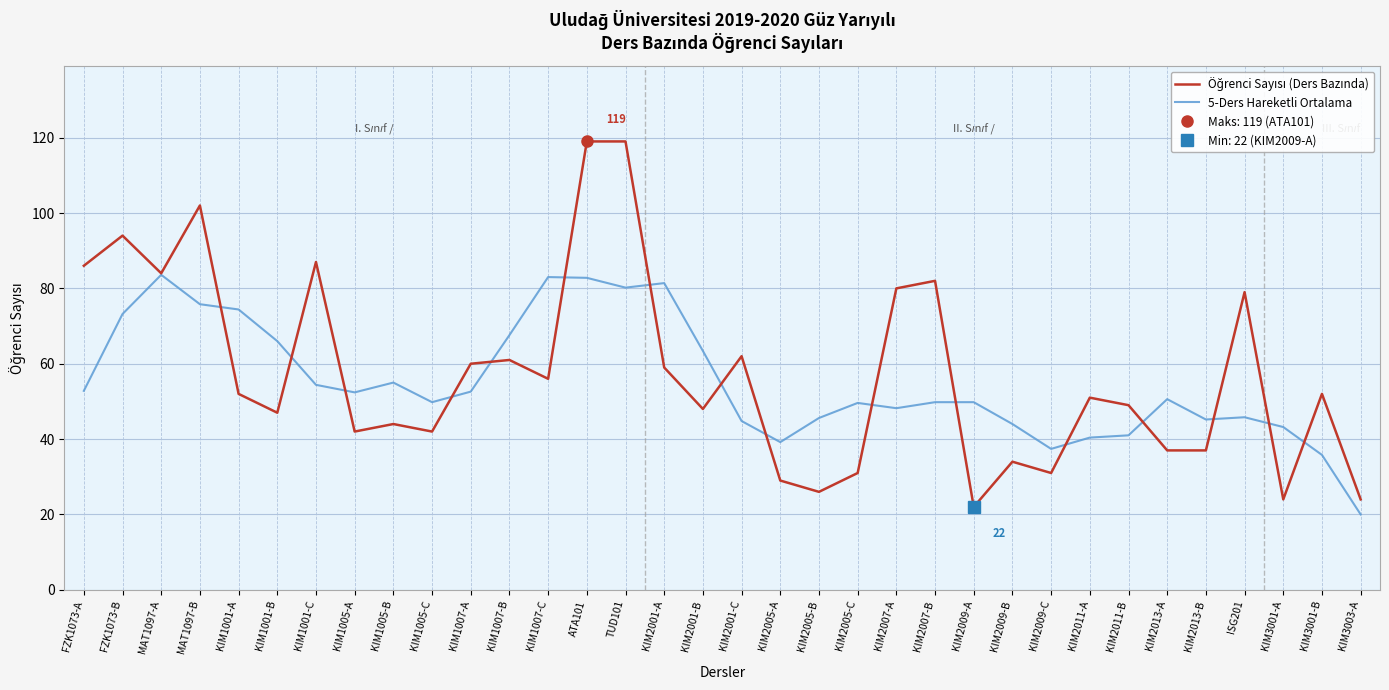

What is the highest value of the 5-Ders Hareketli Ortalama series?

83.6